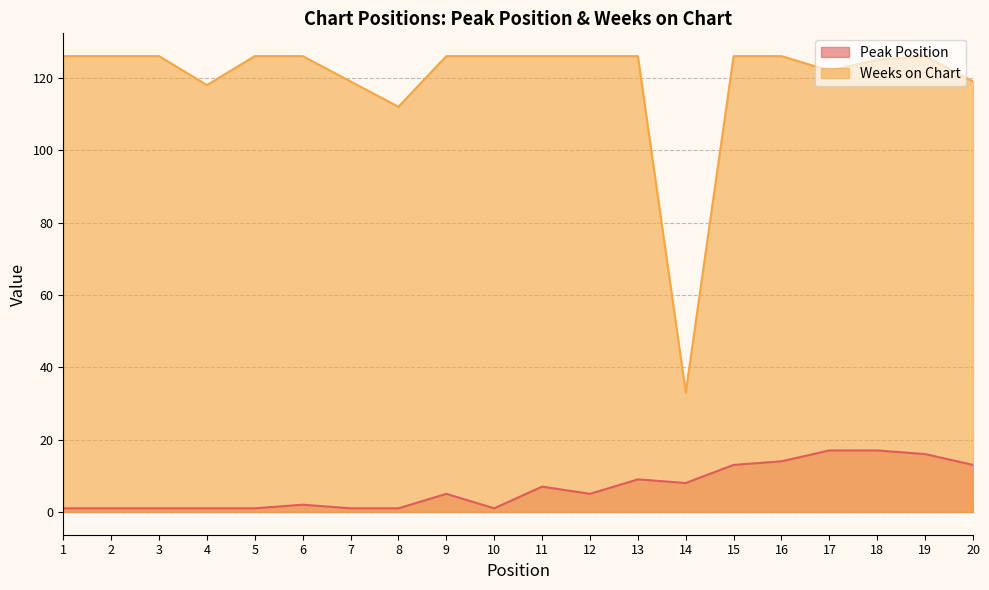

Where is Weeks on Chart nearest to the value 79?

8